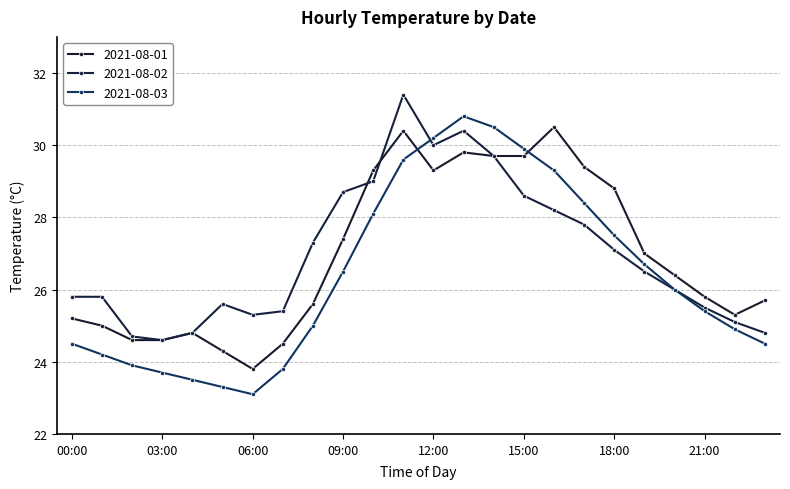

How many data points in 2021-08-03 are less than 26?

12